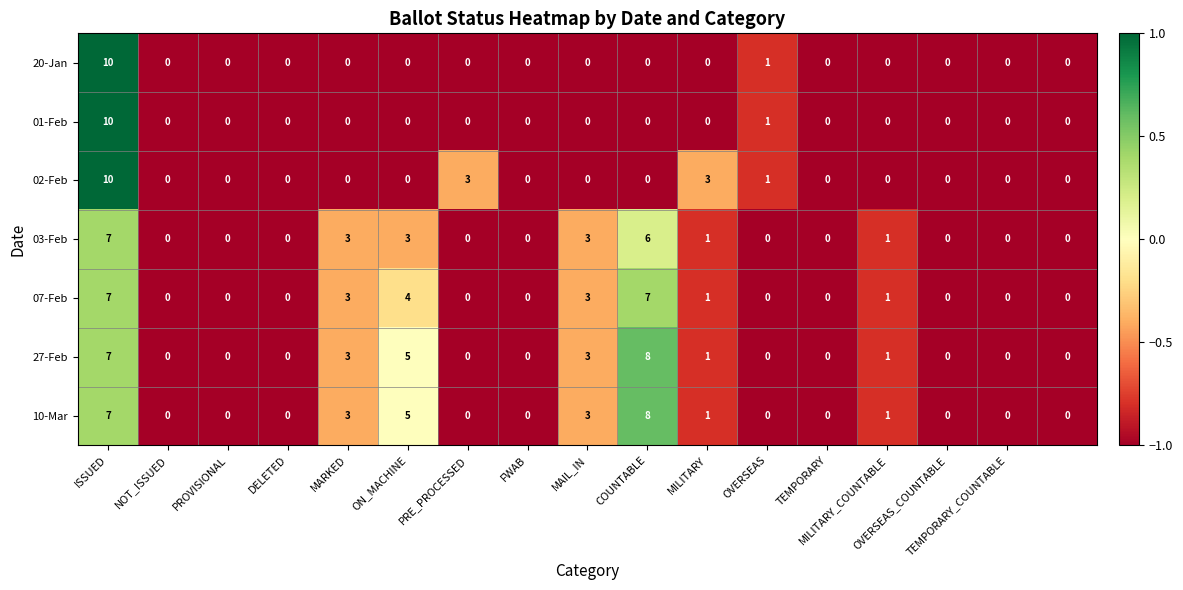

What is the difference between the second highest and minimum values in the 27-Feb series?

7